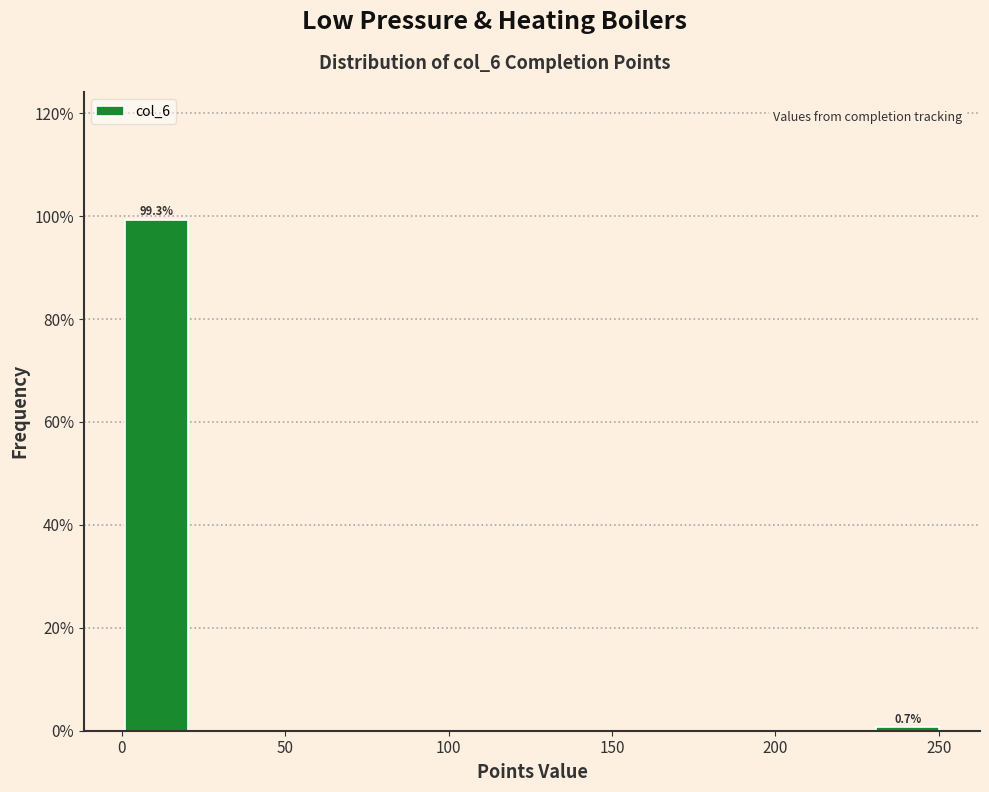

Which range on the x-axis has the tallest bar?

0 to 20